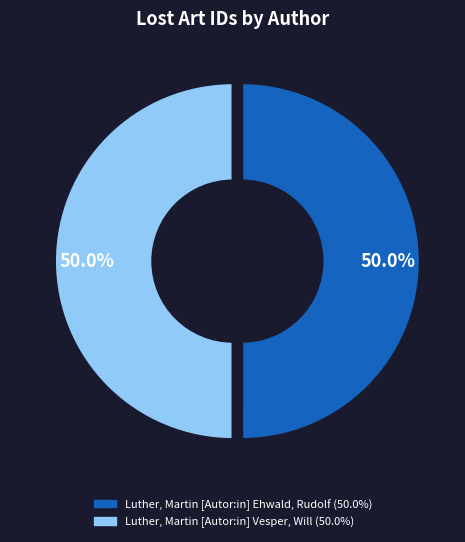

What percentage do Luther, Martin [Autor:in] Ehwald, Rudolf and Luther, Martin [Autor:in] Vesper, Will together represent?

100.0%